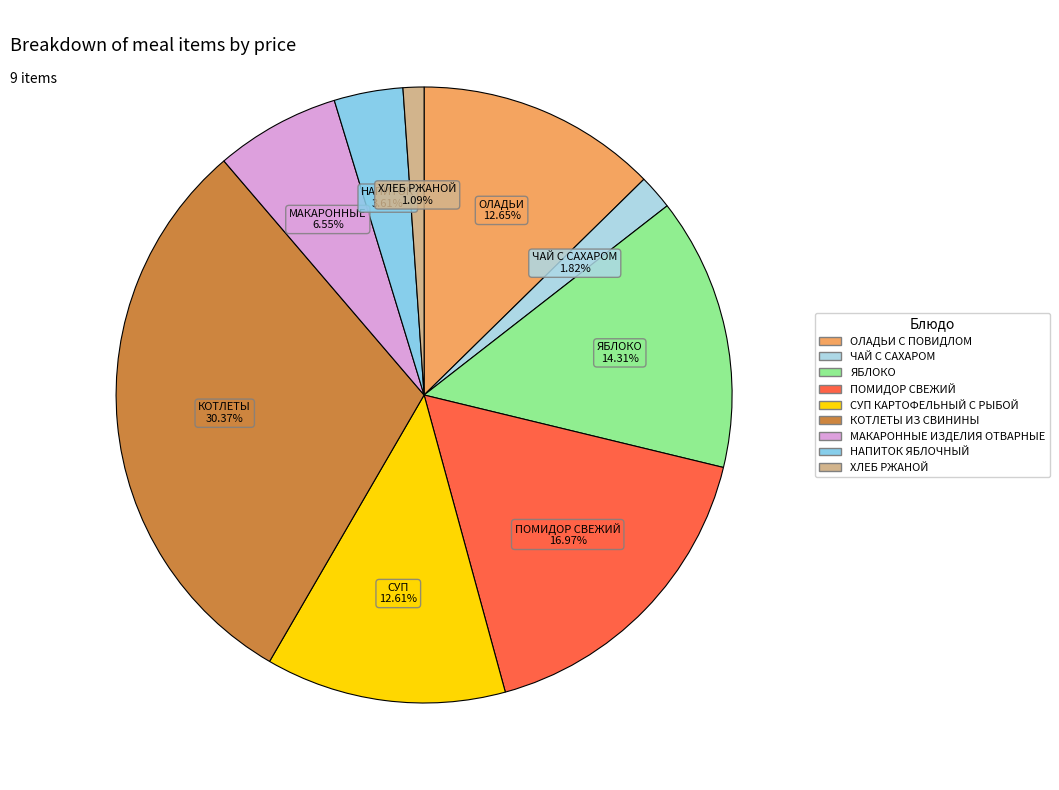

Is МАКАРОННЫЕ ИЗДЕЛИЯ ОТВАРНЫЕ the majority of the pie?

No